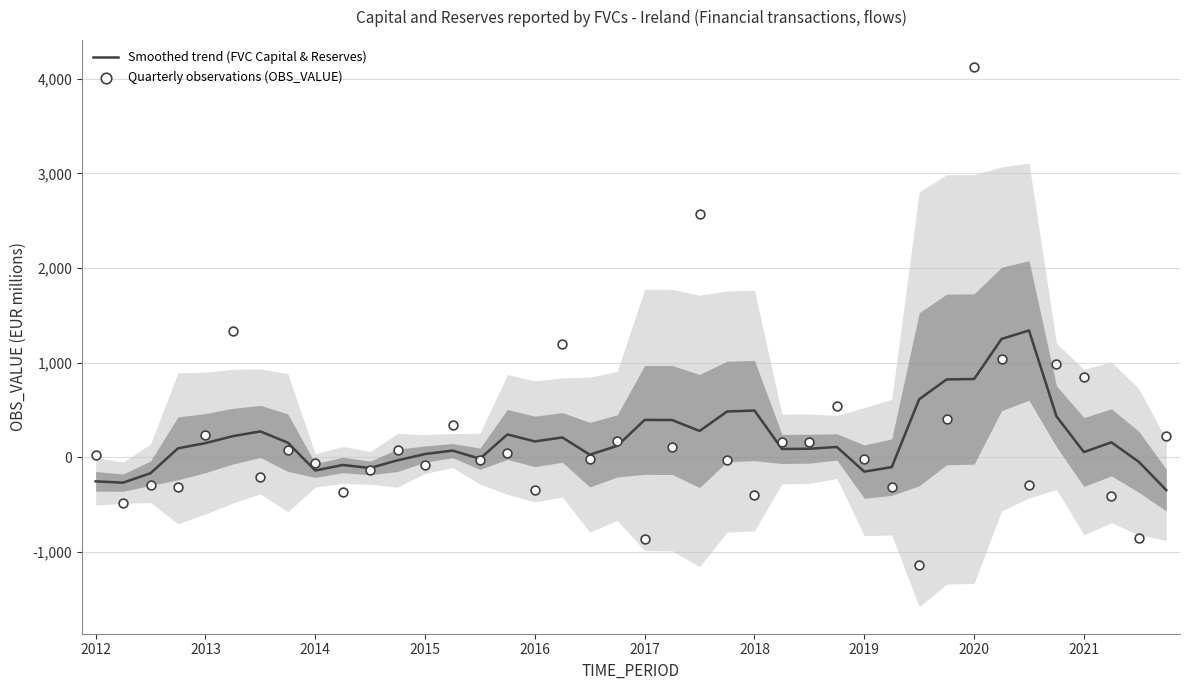

Which series contains the highest Y value?

Quarterly observations (OBS_VALUE)